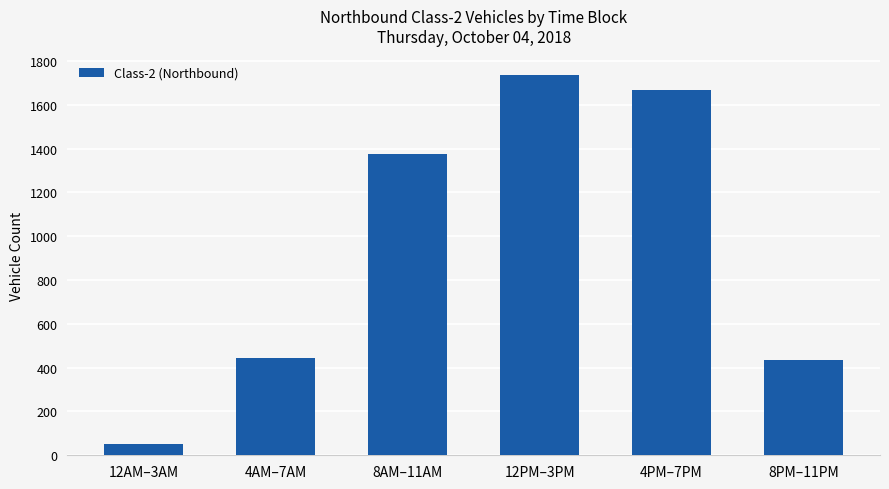

Which has a higher value, 4AM–7AM or 8AM–11AM?

8AM–11AM